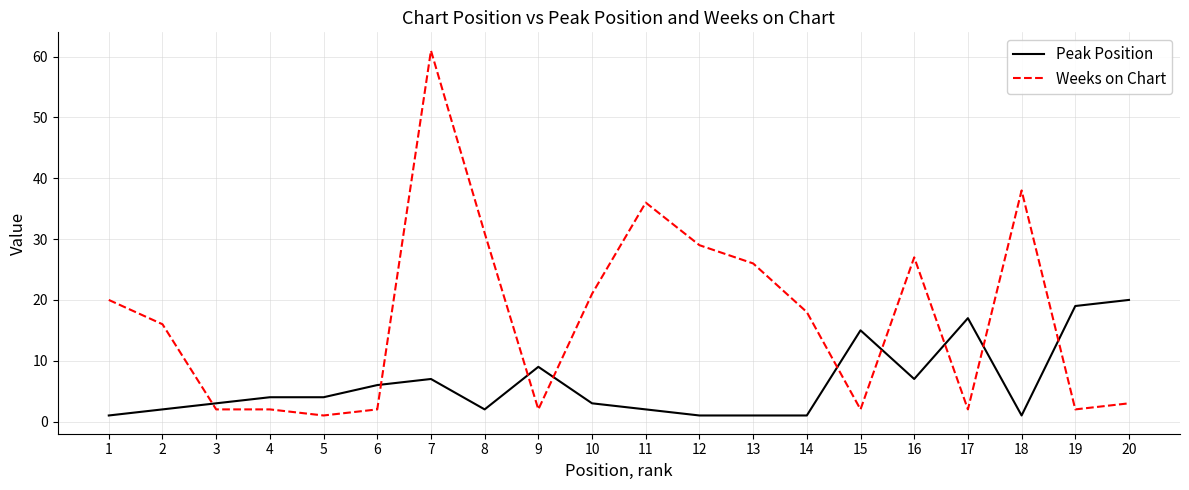

Is the value of Peak Position at 3 greater than the value of Weeks on Chart at 7?

No